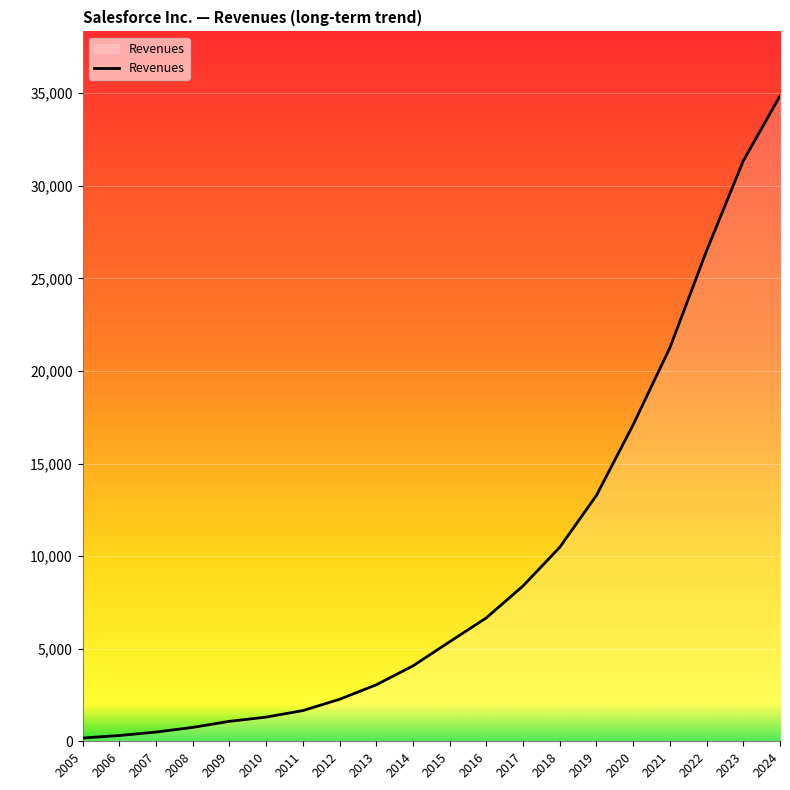

Where is the data nearest to the value 17516?

2020